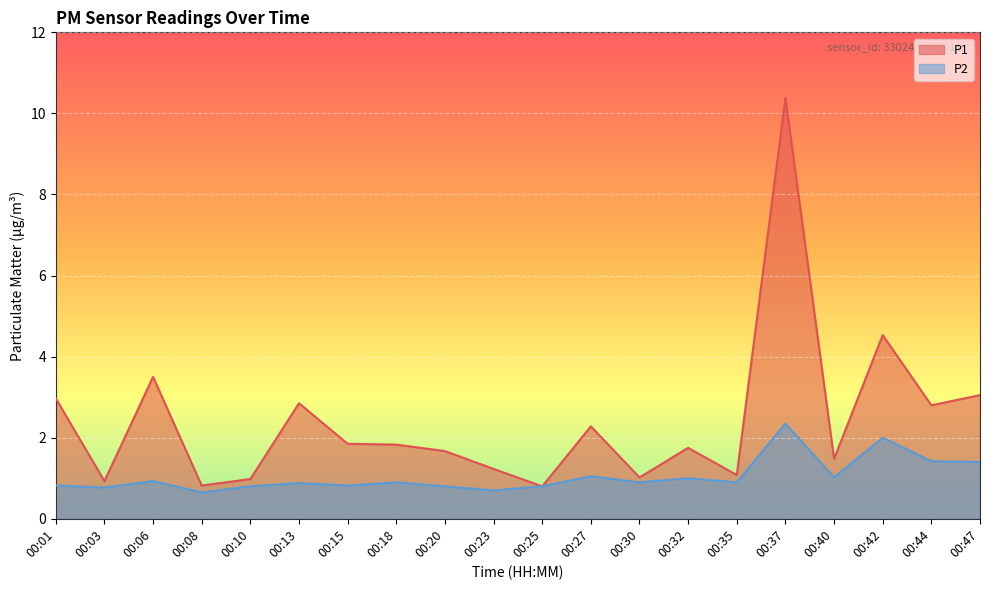

What is the smallest value displayed?

0.7